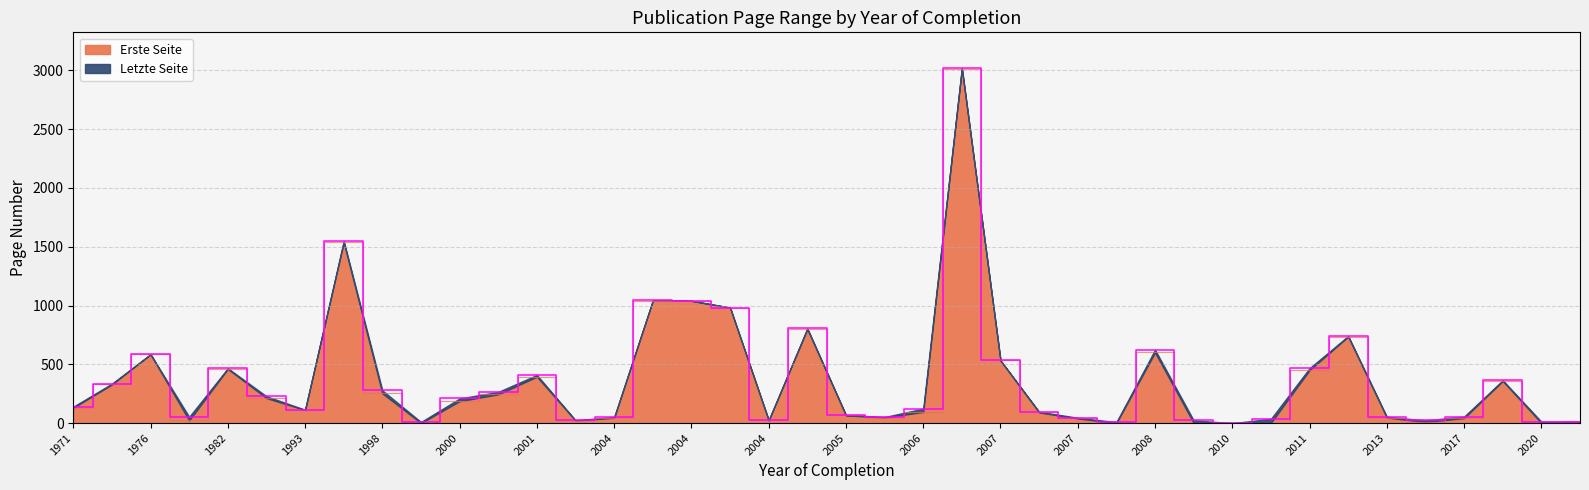

True or false: Erste Seite and Letzte Seite intersect in this chart.

True